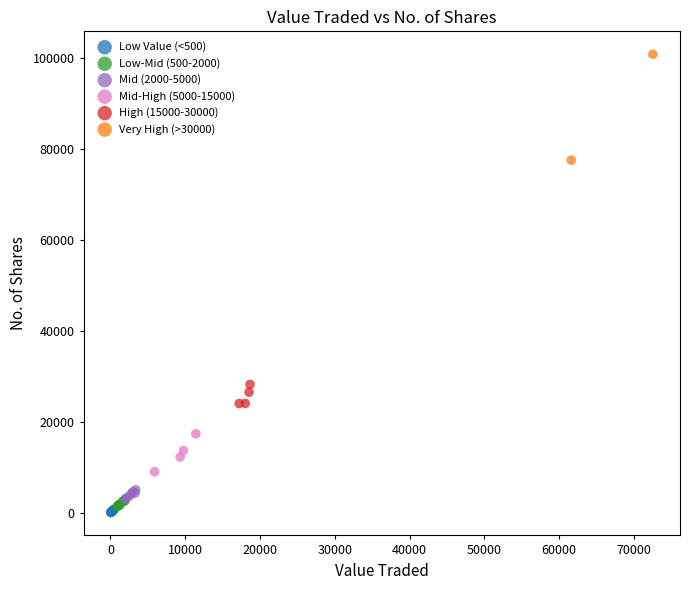

Which series contains the lowest Y value?

Low Value (<500)